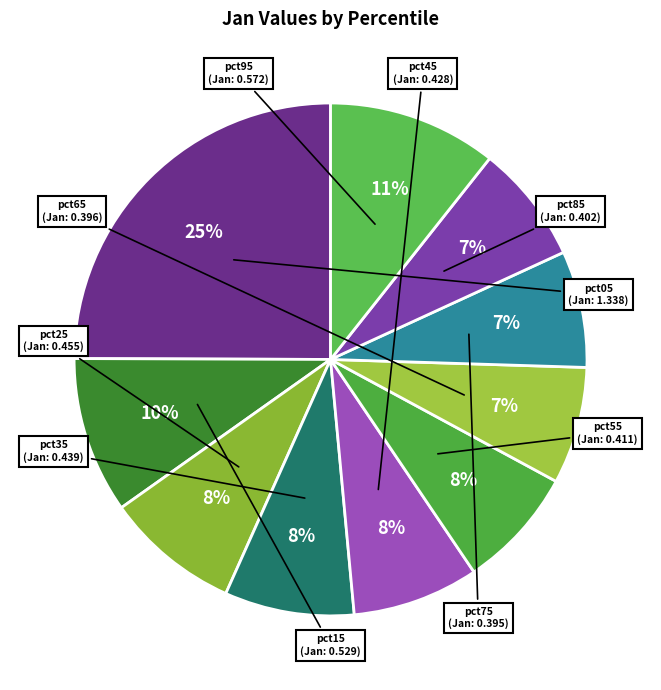

Count the number of slices in the pie.

10